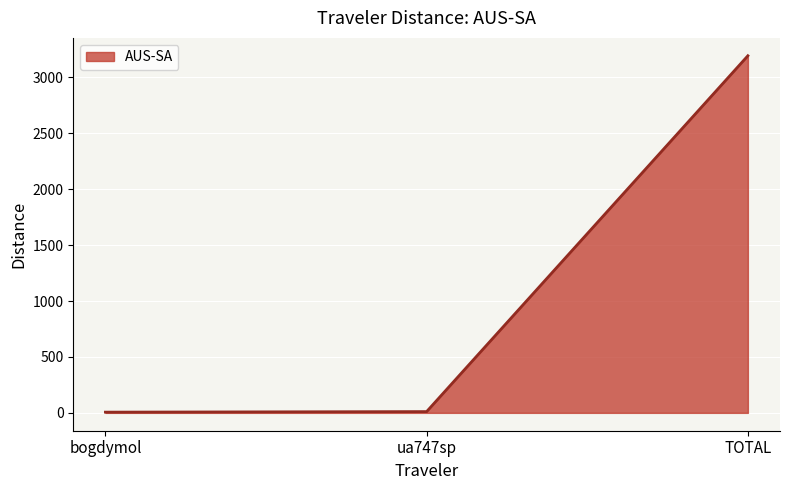

True or false: the data shows 3194.4 at TOTAL.

True